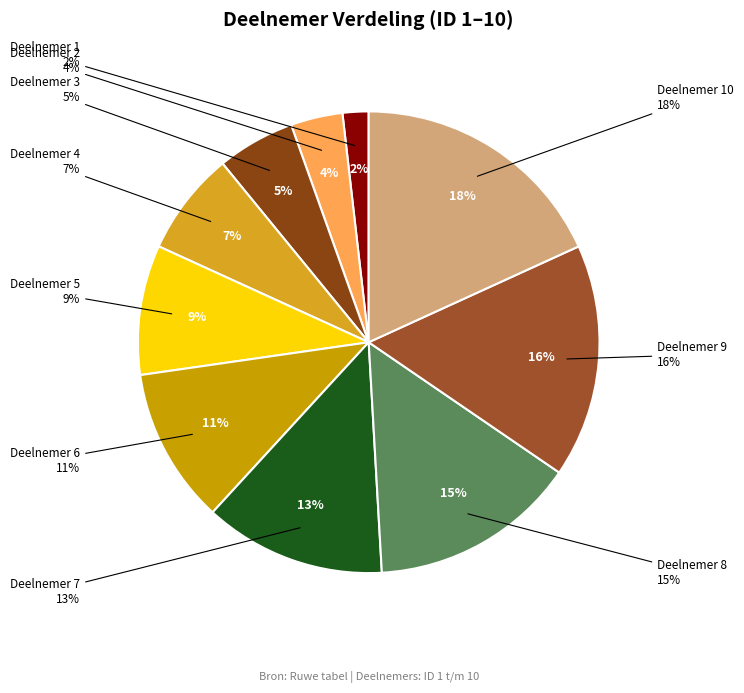

The 1 slice represents 11% of the pie. True or false?

False